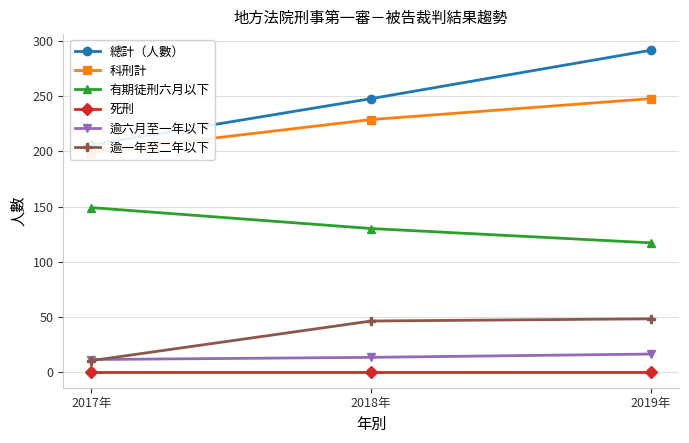

Between 2017年 and 2018年, which series saw the biggest shift?

總計（人數）